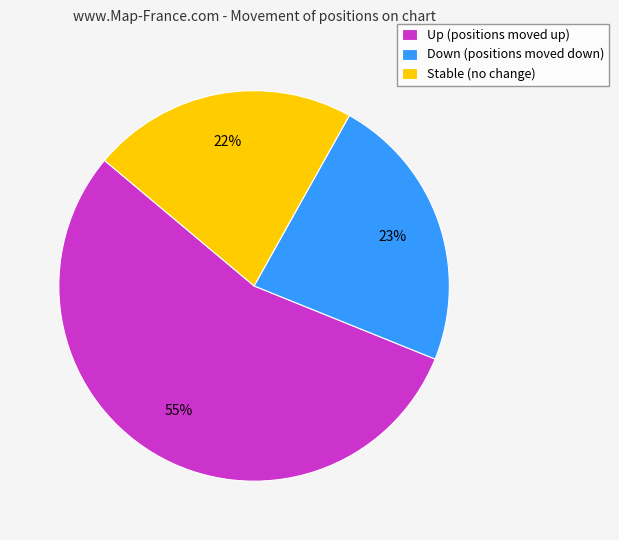

Which slice is the smallest?

Stable (no change)